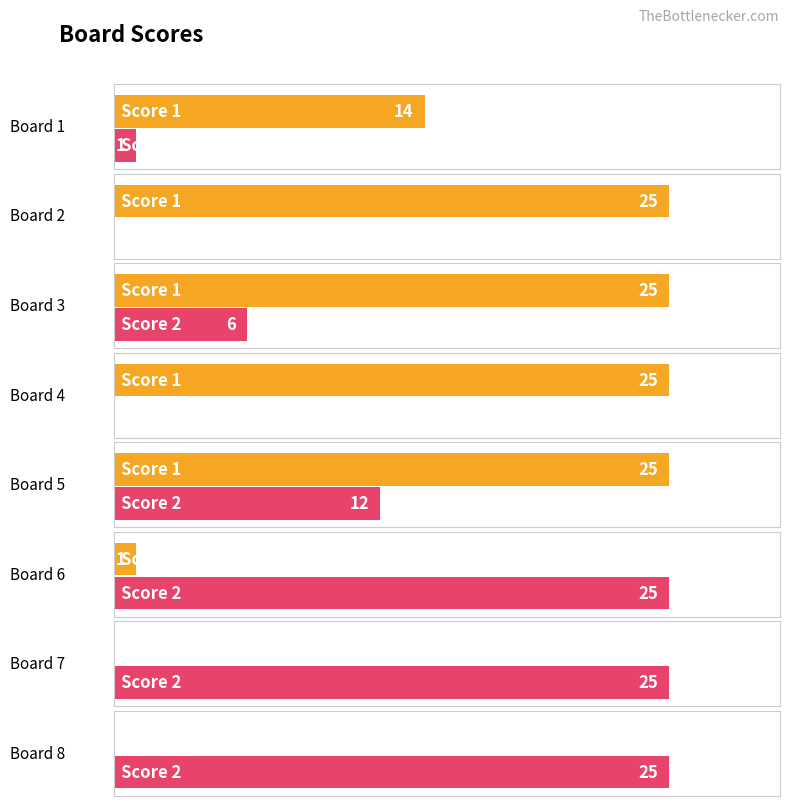

What is the difference between the highest and lowest values at Board 4?

25